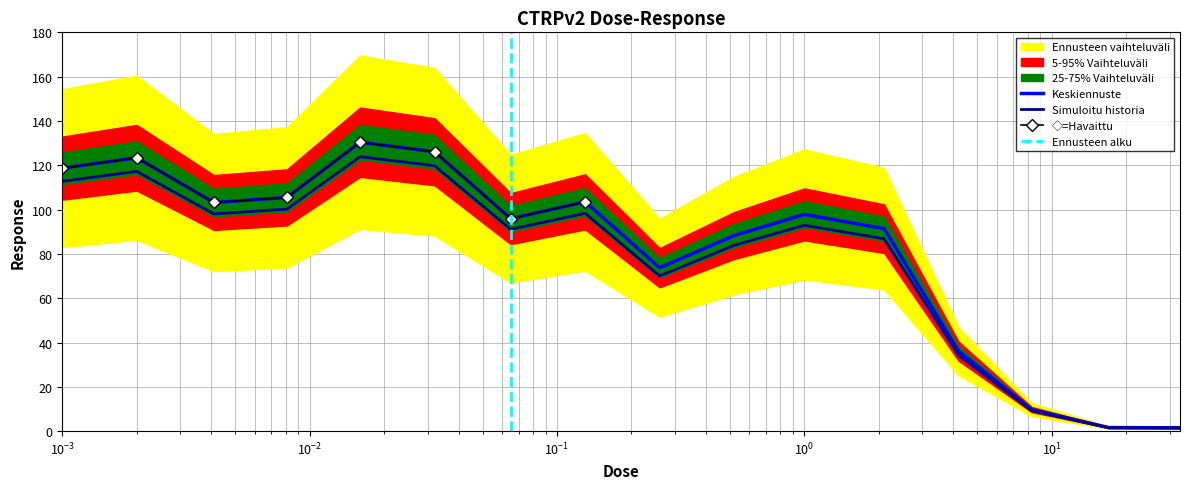

What is the maximum value for Keskiennuste?

130.4